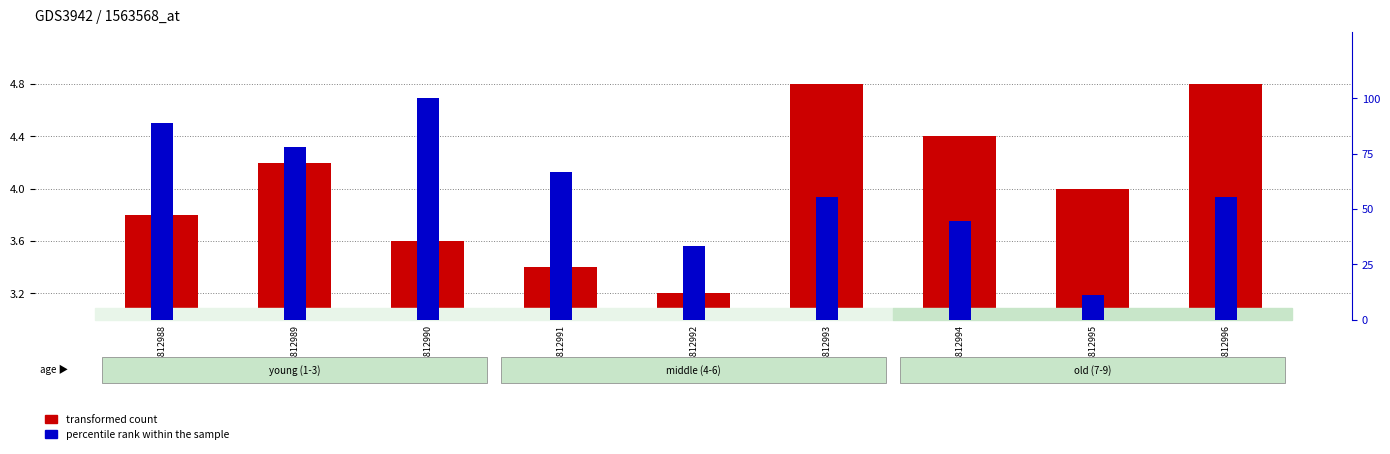

How many values in the percentile rank within the sample series exceed 55?

6